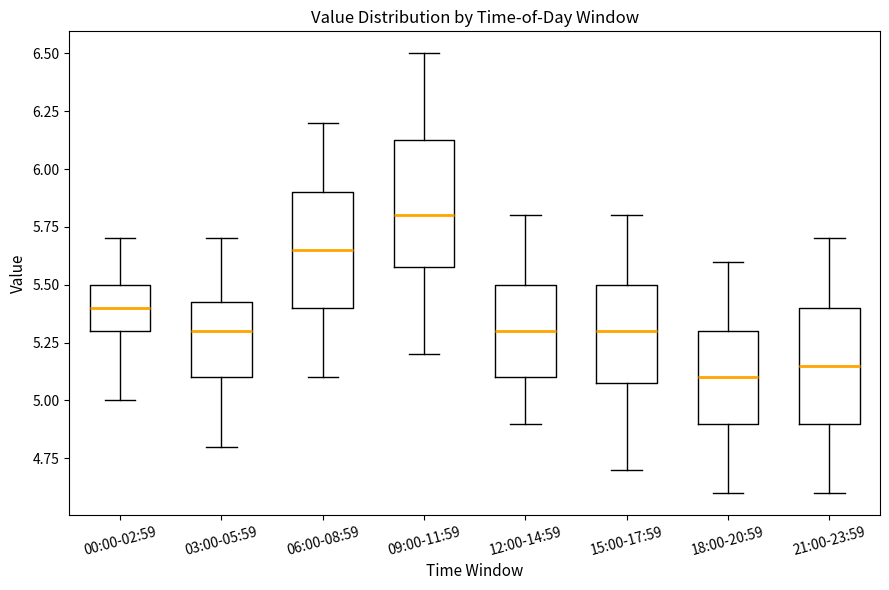

Which box's median line is the highest?

09:00-11:59